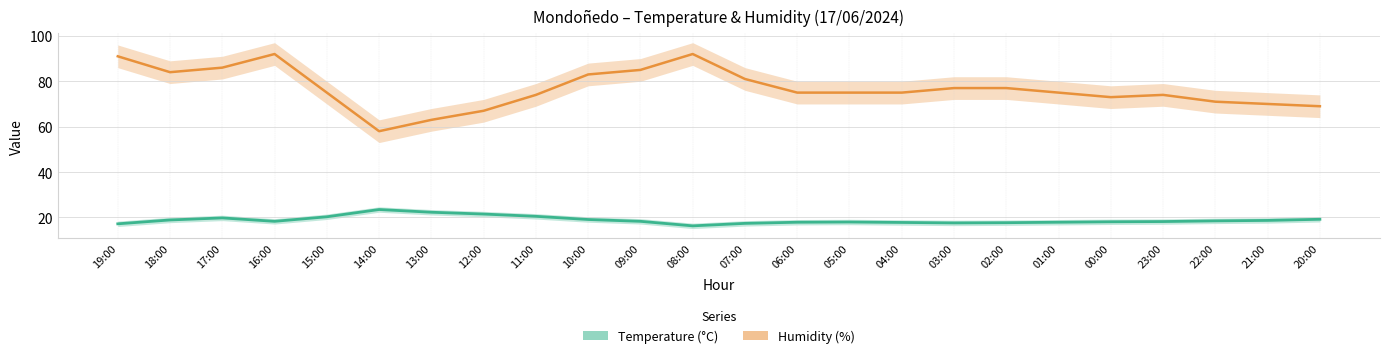

What is the sum of all Temperature (°C) values?

453.0